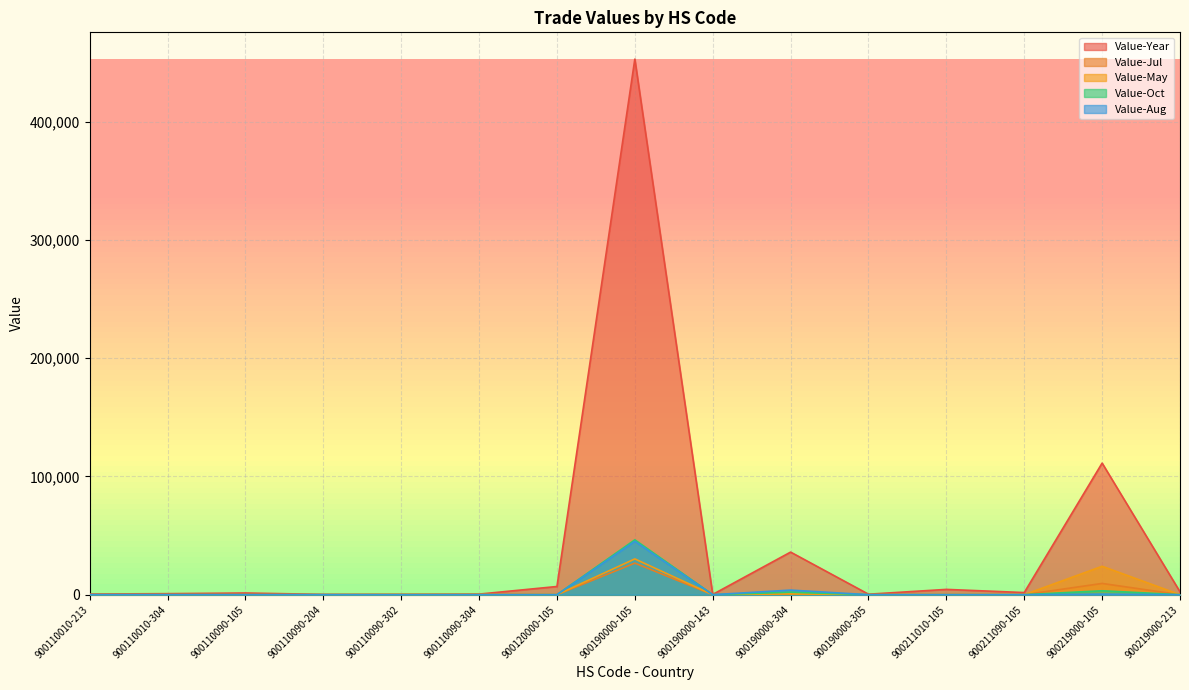

What is the label of the 12th point from the left?

900211010-105